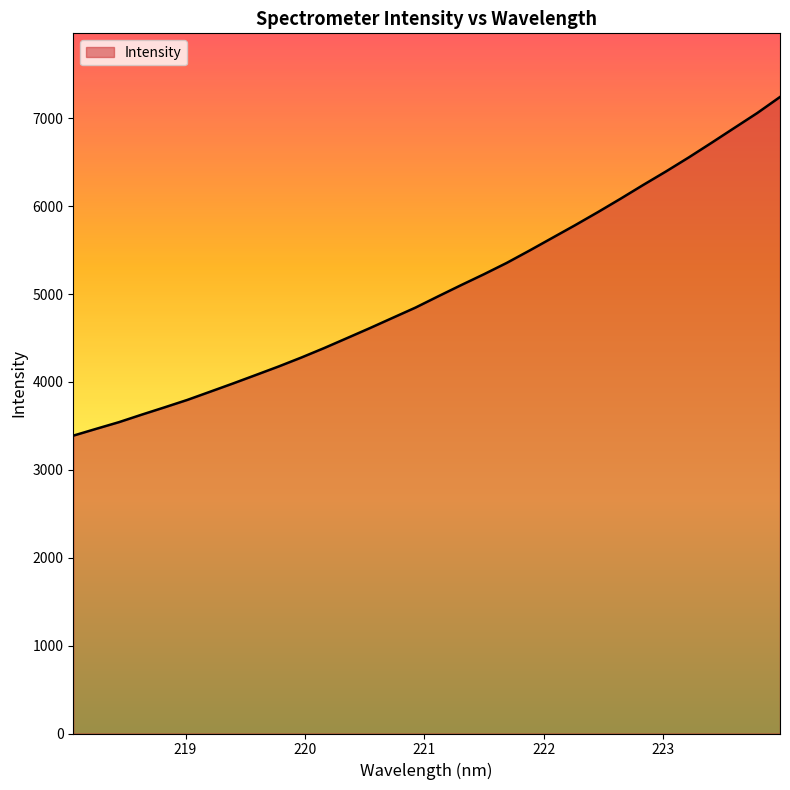

What is the minimum value shown in the chart?

3389.4